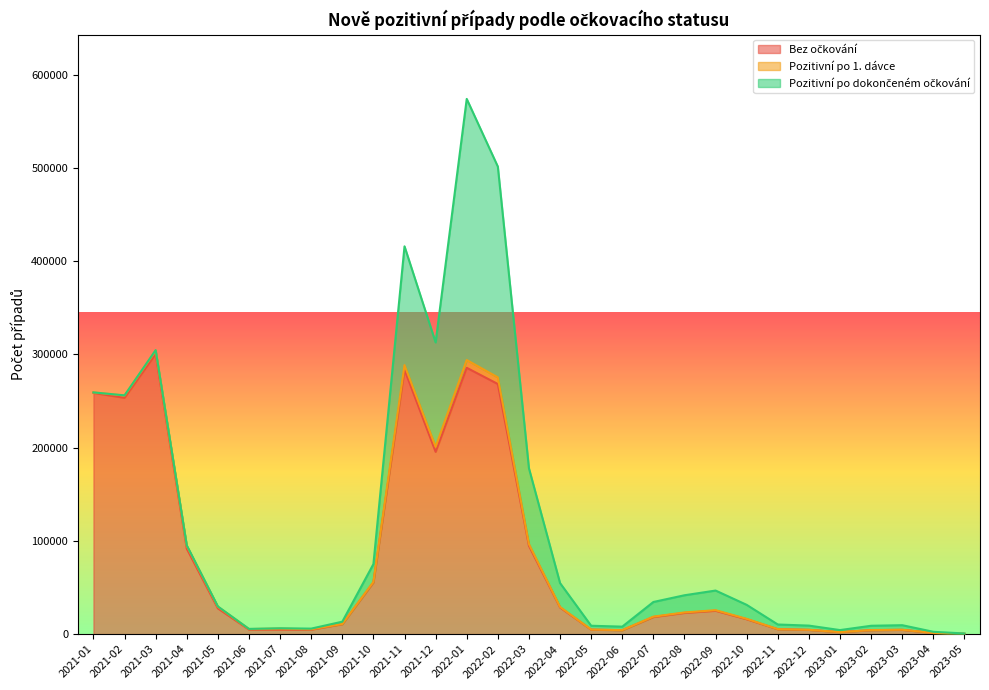

At which category is the sum across all series the highest?

2022-01